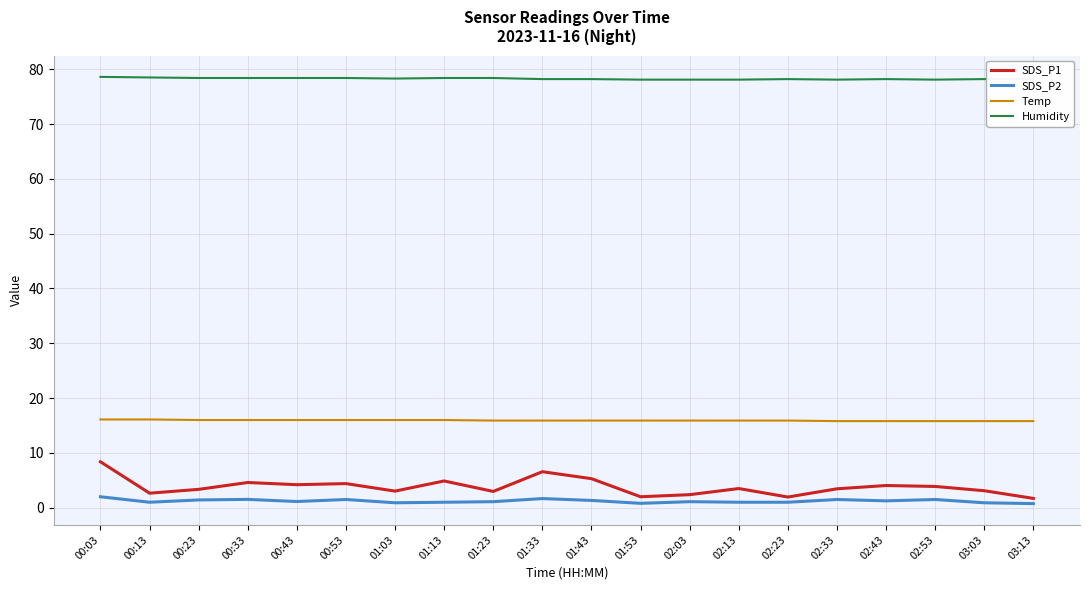

What is the difference between the maximum and minimum values in the Temp series?

0.3